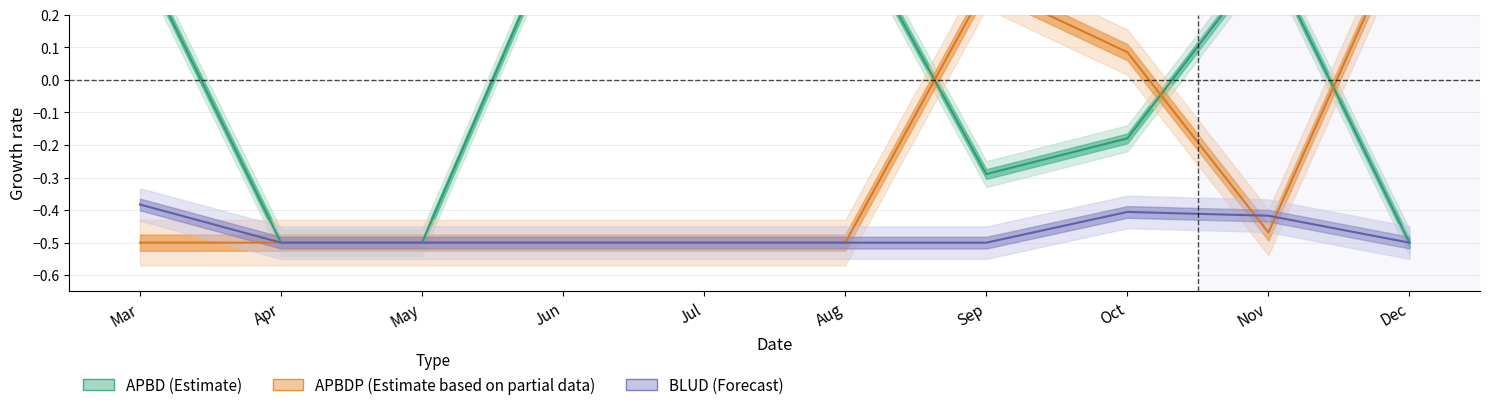

True or false: BLUD (Forecast) and APBD (Estimate) cross at least once.

False